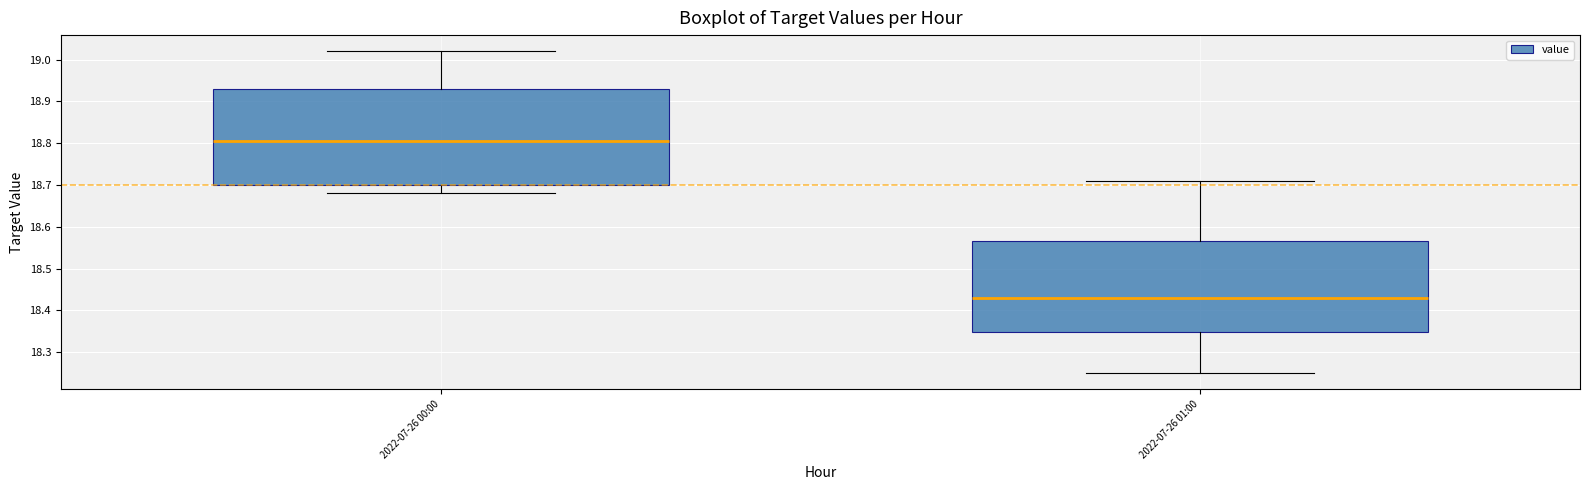

Which box has the lowest median line?

2022-07-26 01:00